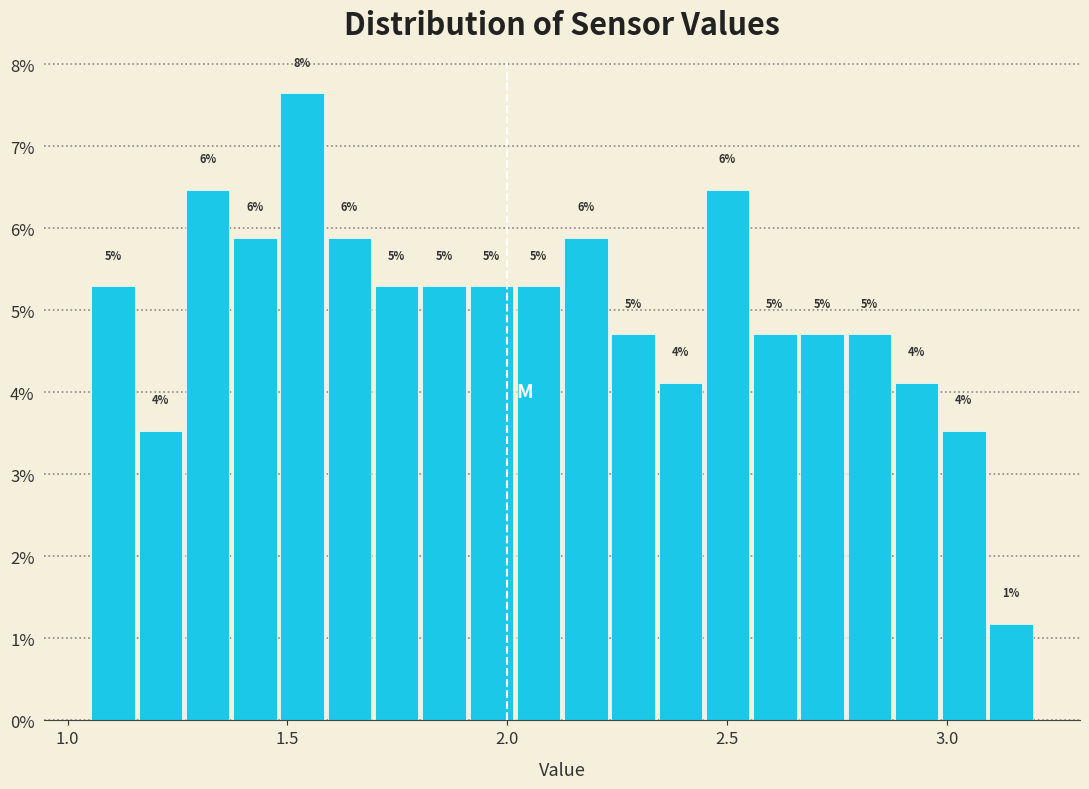

Read against the x-axis, roughly where is the centre of the tallest bar?

1.55